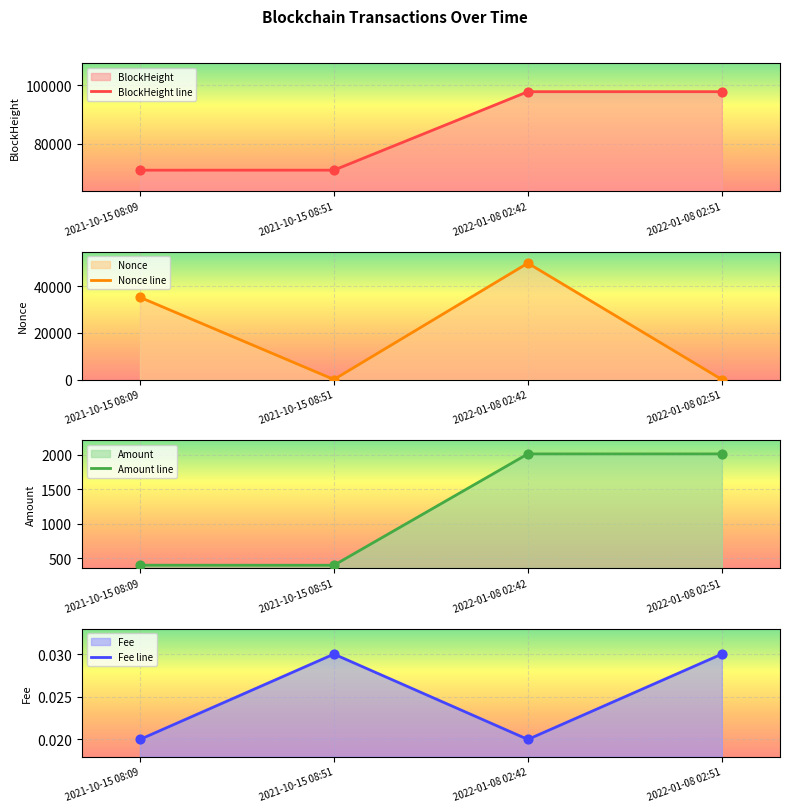

Which series contains the highest Y value?

BlockHeight